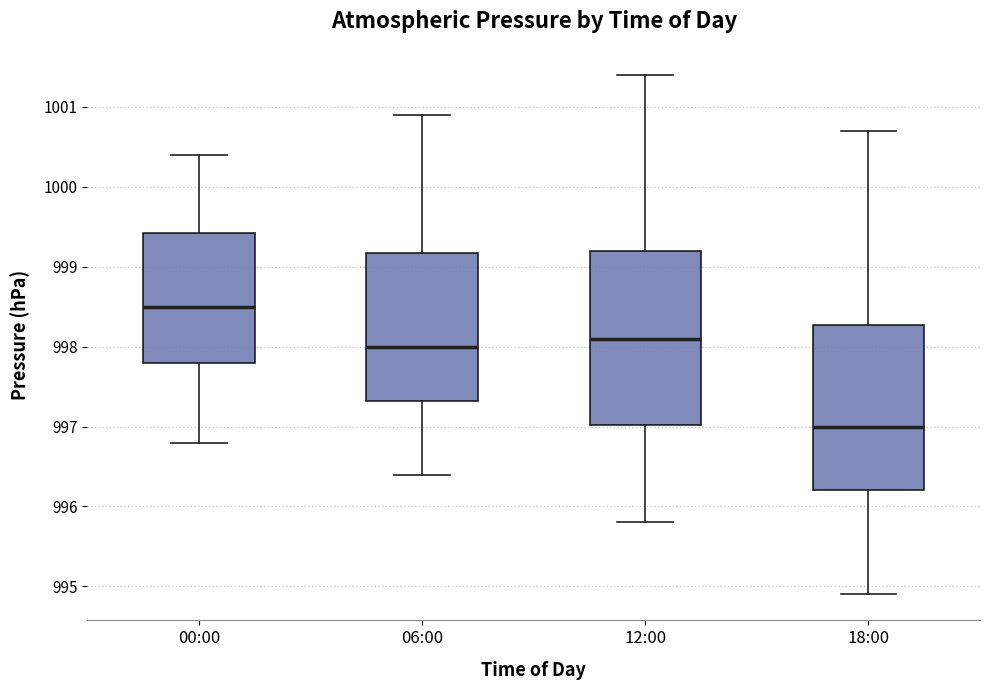

Reading left to right, read every box against the y-axis: the position of its median line, the range the box covers, and the ends of its whiskers. The values are not printed on the chart, so give them approximately, as read against the axis.

00:00: median 998.5, box 997.8 to 999.4, whiskers 996.8 to 1000.4
06:00: median 998.0, box 997.3 to 999.2, whiskers 996.4 to 1000.9
12:00: median 998.1, box 997.0 to 999.2, whiskers 995.8 to 1001.4
18:00: median 997.0, box 996.2 to 998.3, whiskers 994.9 to 1000.7